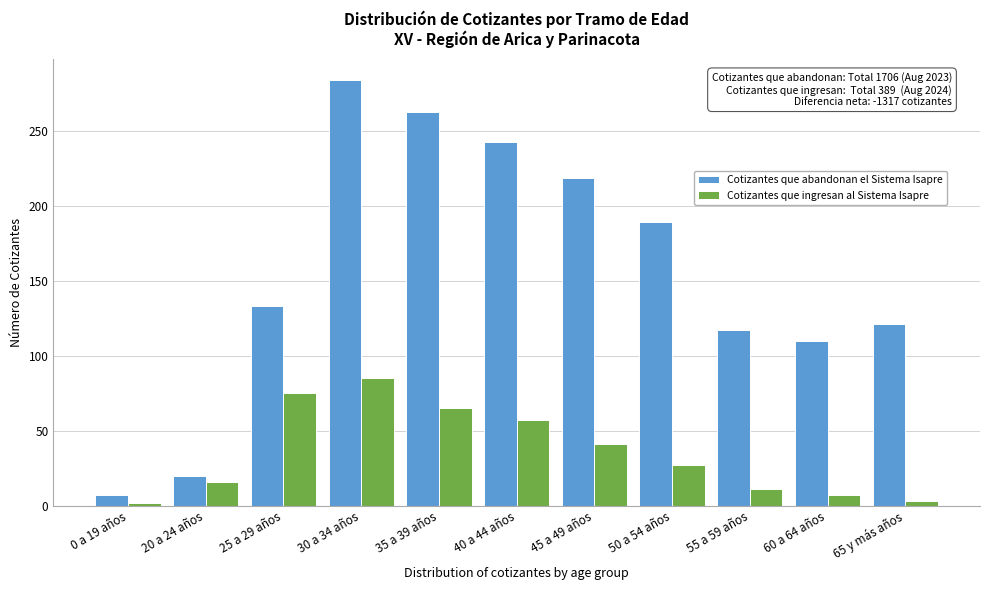

Rank the series by their average value, from lowest to highest.

Cotizantes que ingresan al Sistema Isapre, Cotizantes que abandonan el Sistema Isapre